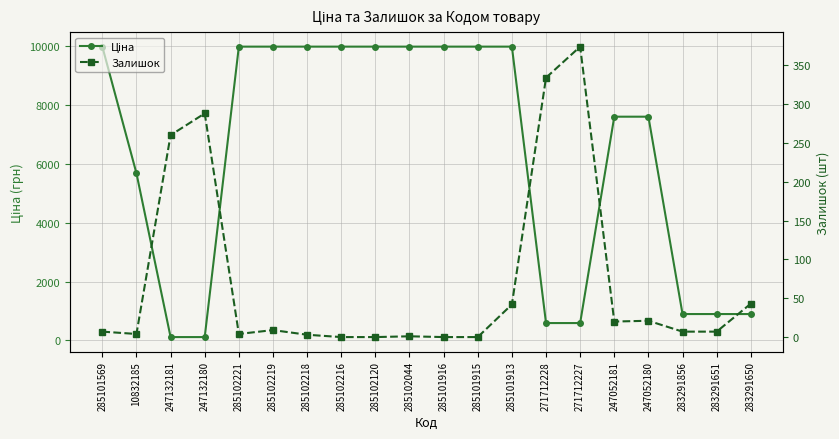

Rank the categories by Залишок value from highest to lowest.

271712227, 271712228, 247132180, 247132181, 283291650, 285101913, 247052180, 247052181, 285102219, 285101569, 283291856, 283291651, 10832185, 285102221, 285102218, 285102044, 285102216, 285102120, 285101916, 285101915